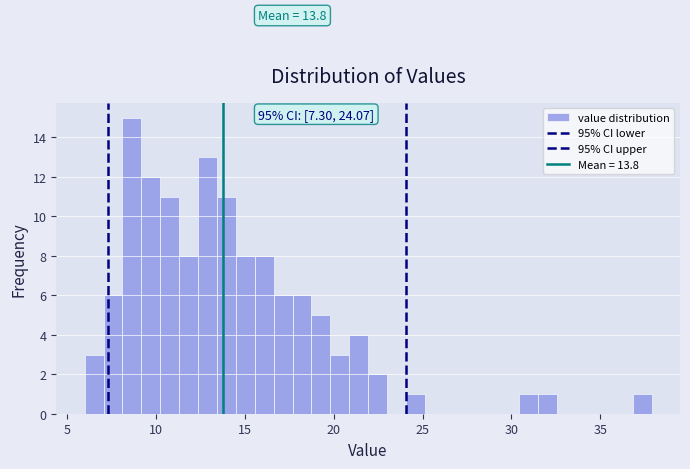

Around what value on the x-axis is the tallest bar? Give the approximate position of its centre, as read against the axis.

8.5